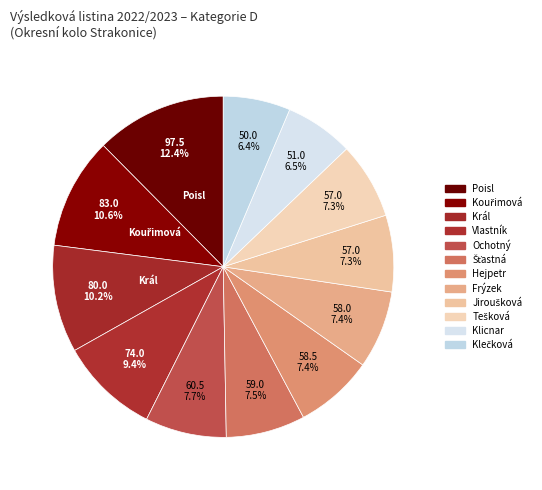

Count the number of slices in the pie.

12